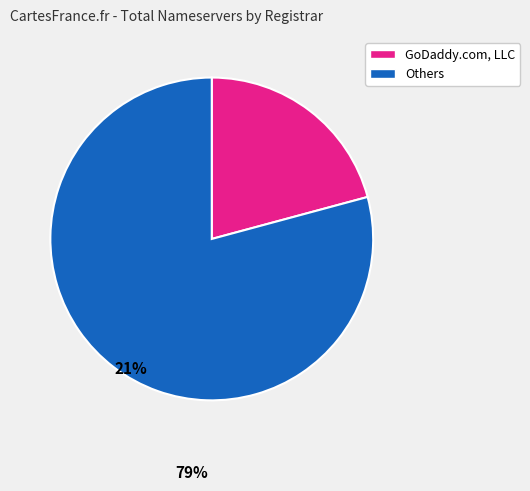

Is there a majority slice in this chart?

Yes